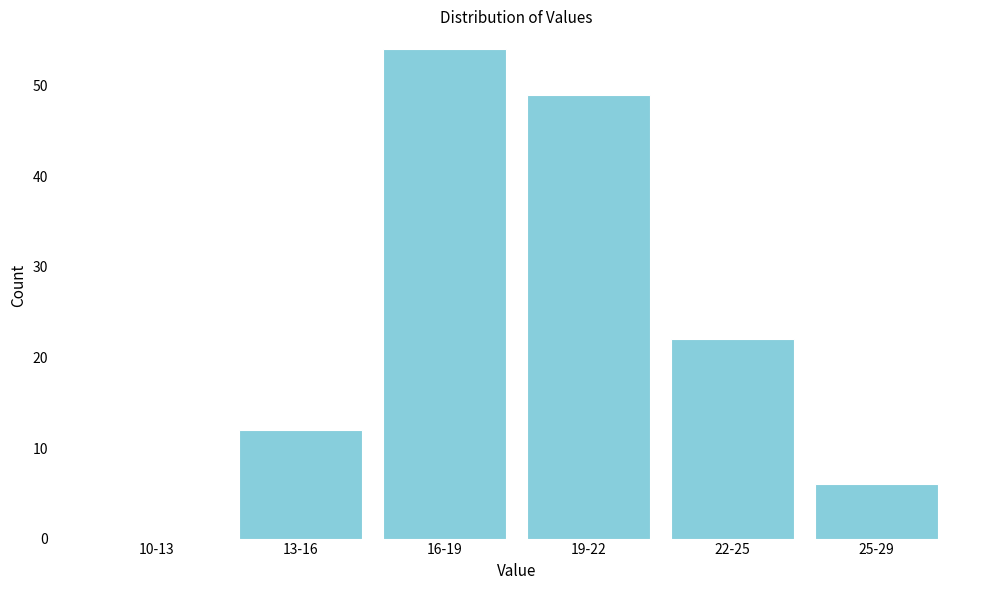

Reading left to right, what are all the values shown in this chart?

10-13=0	13-16=12	16-19=54	19-22=49	22-25=22	25-29=6